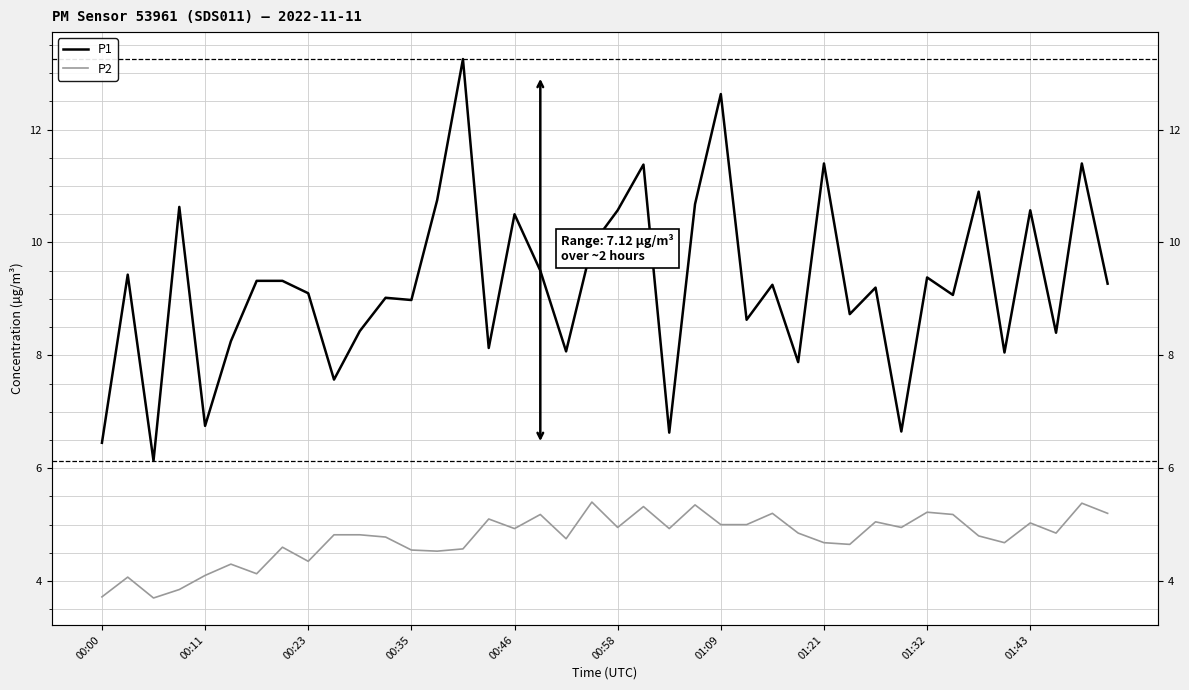

At which category is the sum across all series the highest?

14